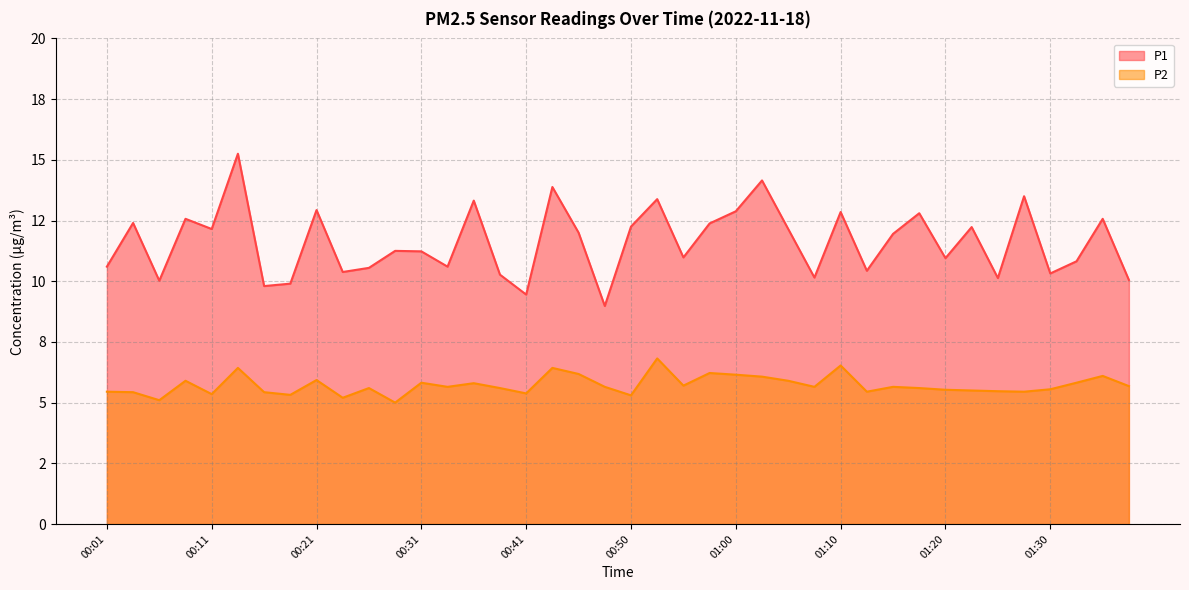

At how many categories does at least one series exceed 14?

2